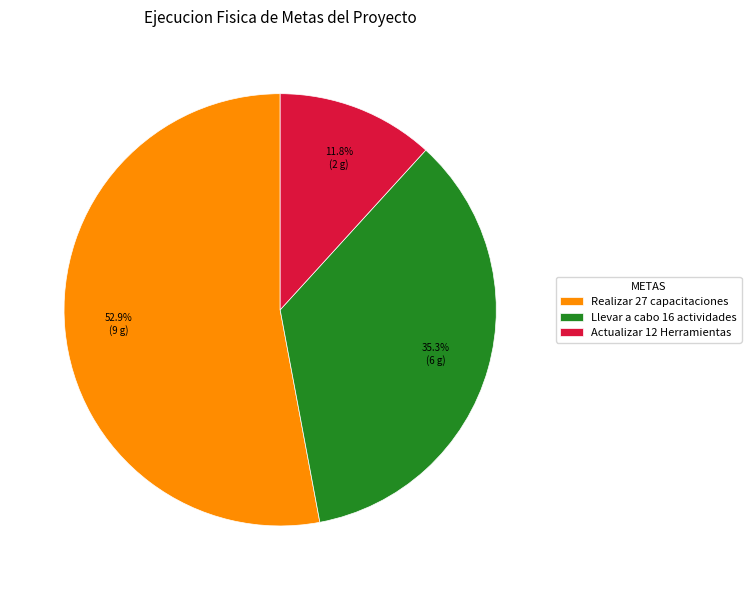

How many slices are in this pie chart?

3